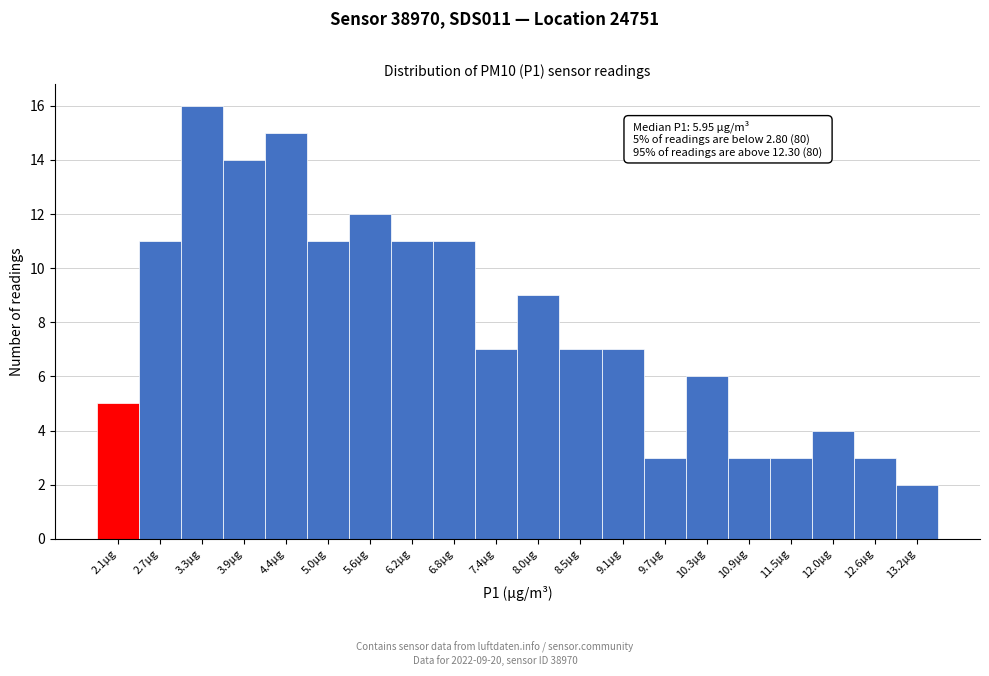

Reading right to left, transcribe all the data shown in this chart.

2	3	4	3	3	6	3	7	7	9	7	11	11	12	11	15	14	16	11	5